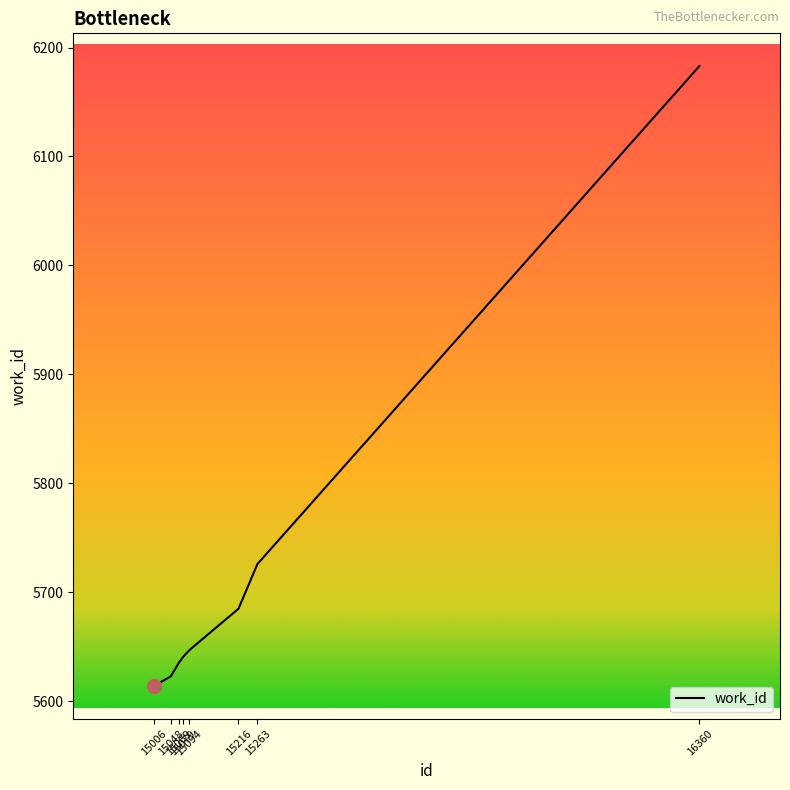

Reading right to left, extract all data points from this chart.

6183	5726	5685	5647	5641	5636	5623	5614